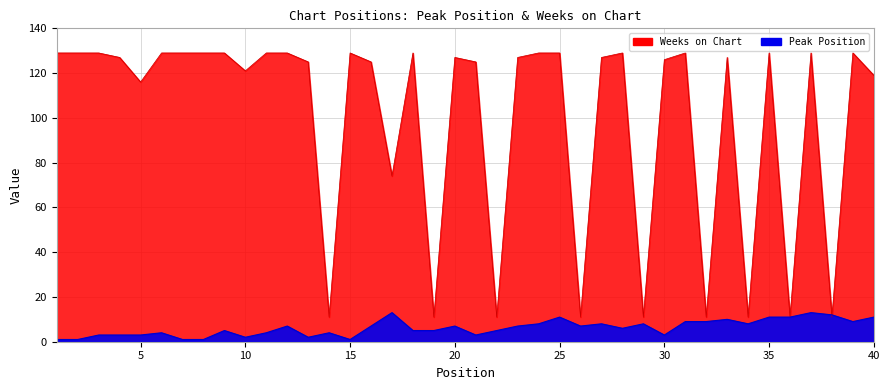

Is it true that Weeks on Chart equals 127 at 23?

True